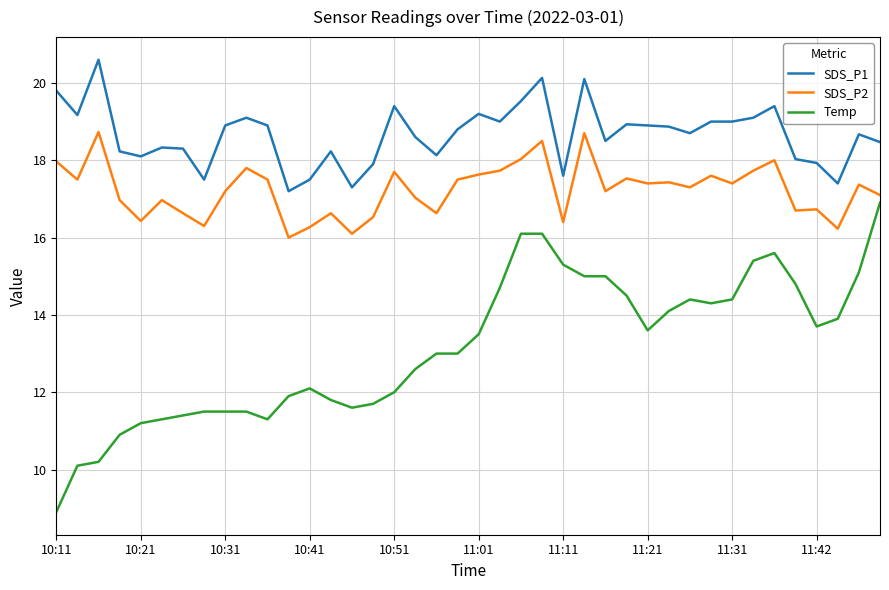

What is the difference between the maximum and second lowest values in the Temp series?

6.8